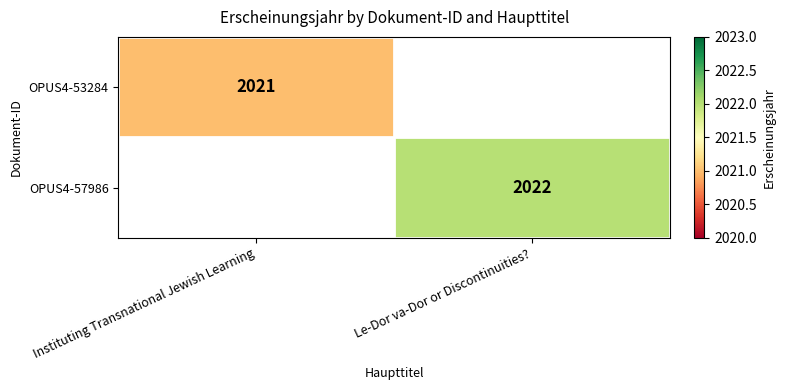

Which category has the lowest value across all series?

Instituting Transnational Jewish Learning